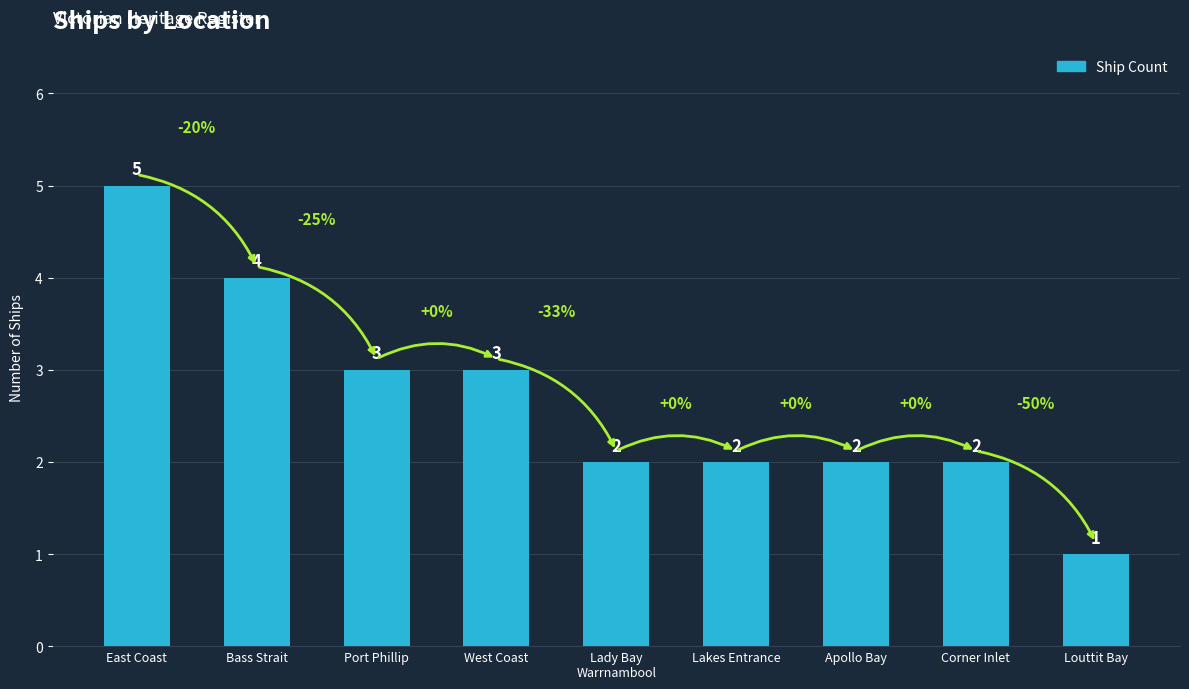

How many categories are shown in the chart?

9